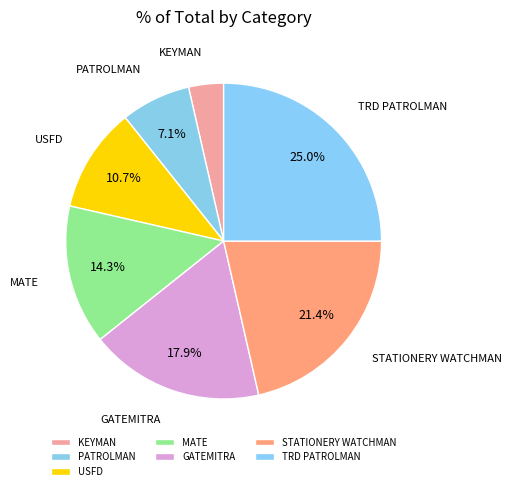

To the nearest percent, what percentage of the pie is STATIONERY WATCHMAN?

21%